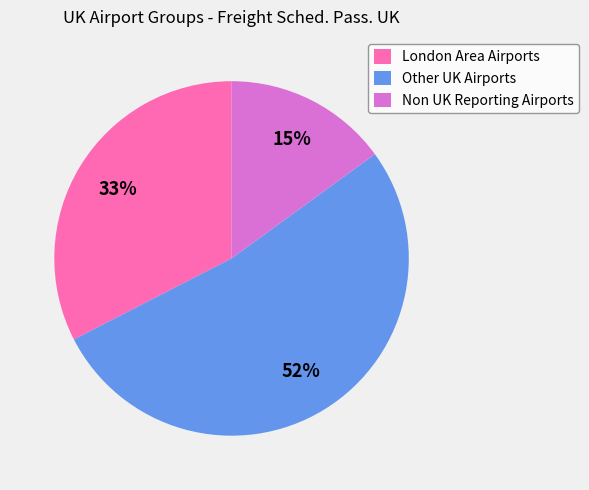

Which slice represents more than half of the pie?

Other UK Airports